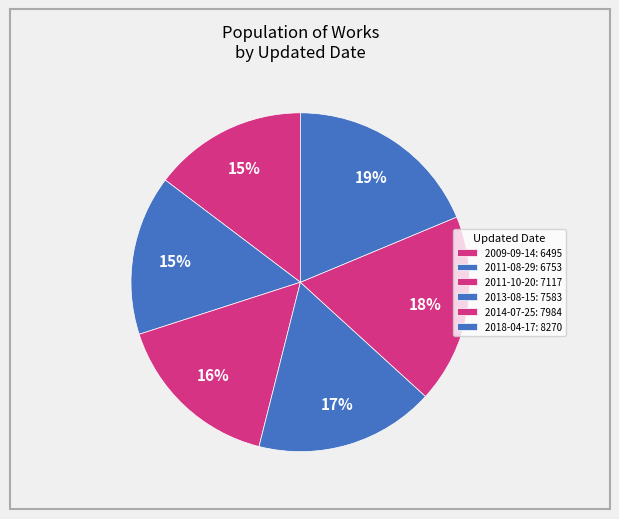

Count the number of slices in the pie.

6